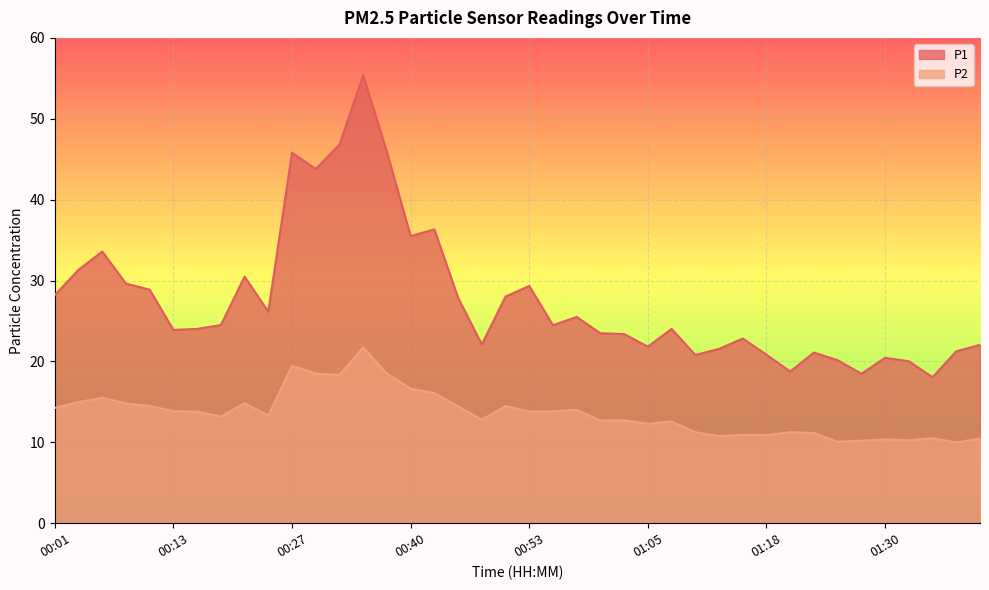

How many data points in P2 are less than 13?

18